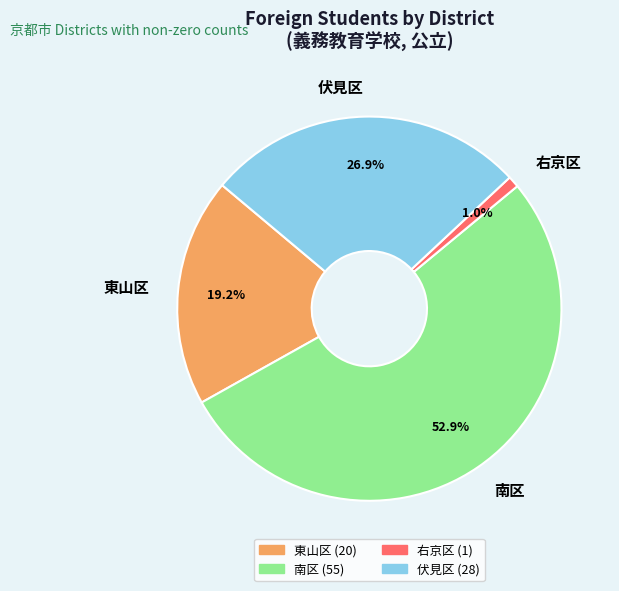

Is 東山区 the majority of the pie?

No